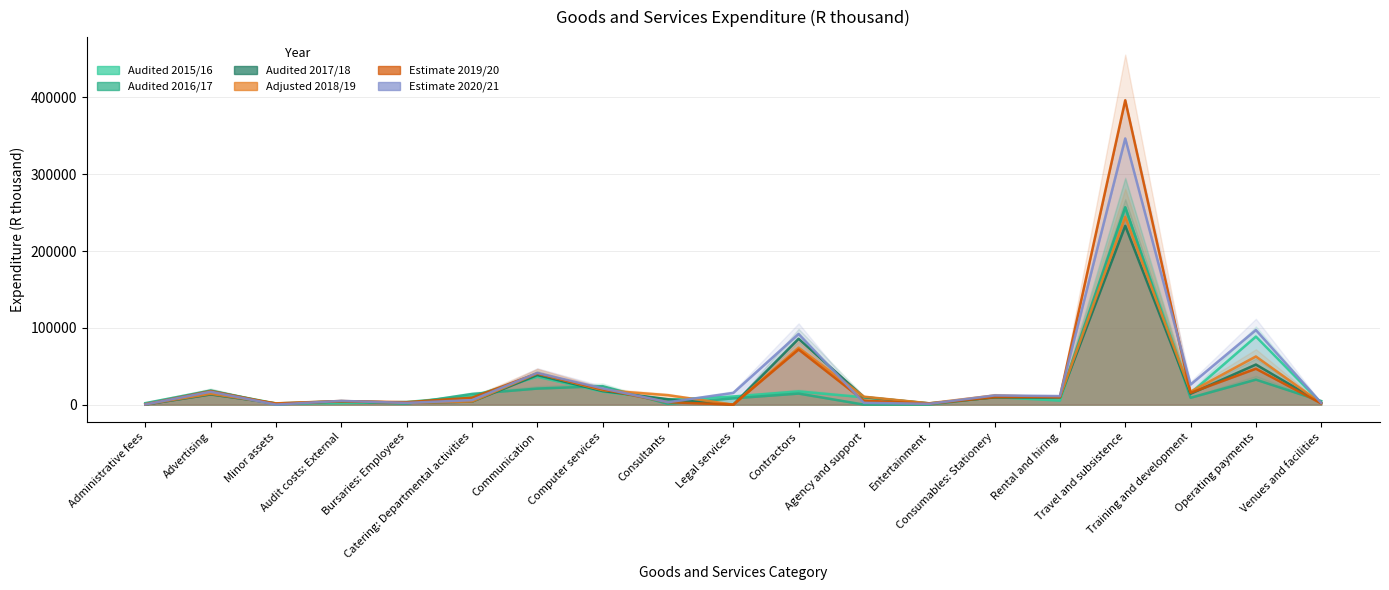

What is the spread (max minus min) of values at Audit costs: External?

2918